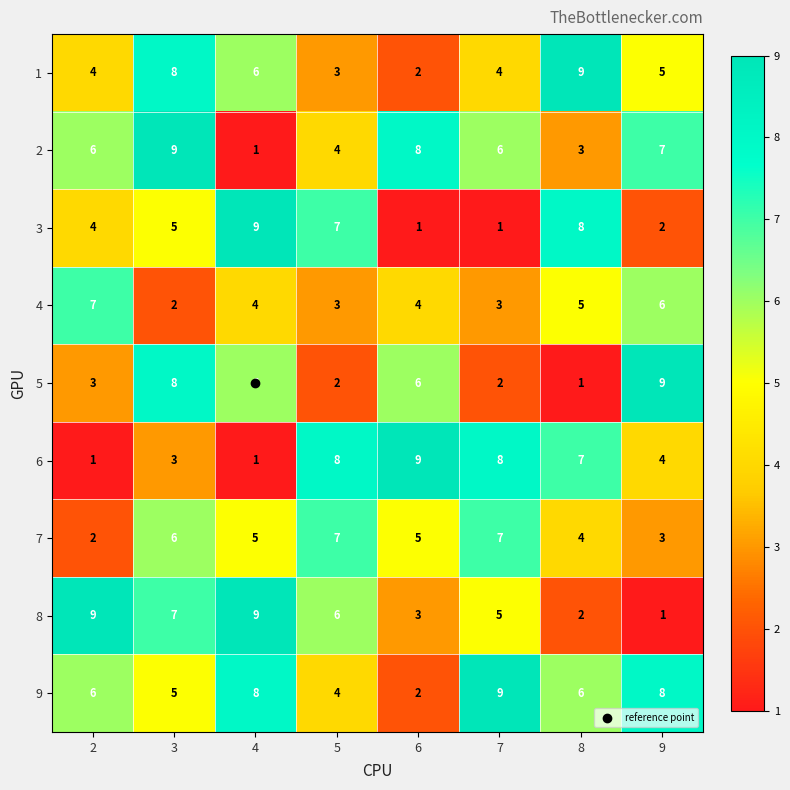

The 2 series shows 3 at 2. True or false?

False